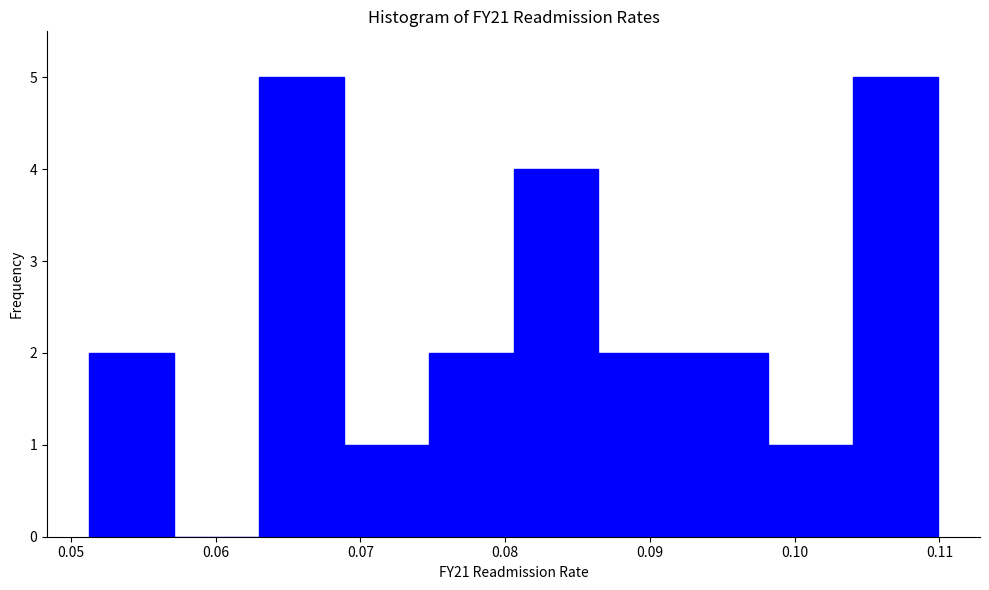

Reading left to right, list every bar in this chart as the range it spans on the x-axis followed by its height. Neither the bar edges nor the heights are printed on the chart, so give them approximately, as read against the axes.

0.051 to 0.057: 2
0.057 to 0.063: 0
0.063 to 0.069: 5
0.069 to 0.075: 1
0.075 to 0.081: 2
0.081 to 0.086: 4
0.086 to 0.092: 2
0.092 to 0.098: 2
0.098 to 0.104: 1
0.104 to 0.110: 5